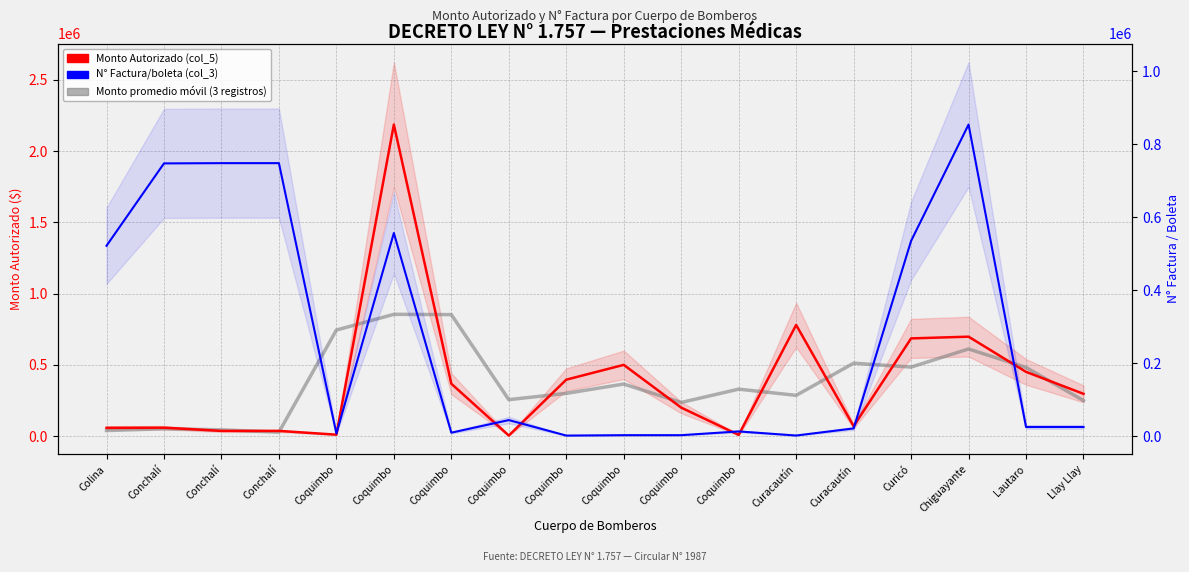

What is the greatest value displayed?

2186555.0